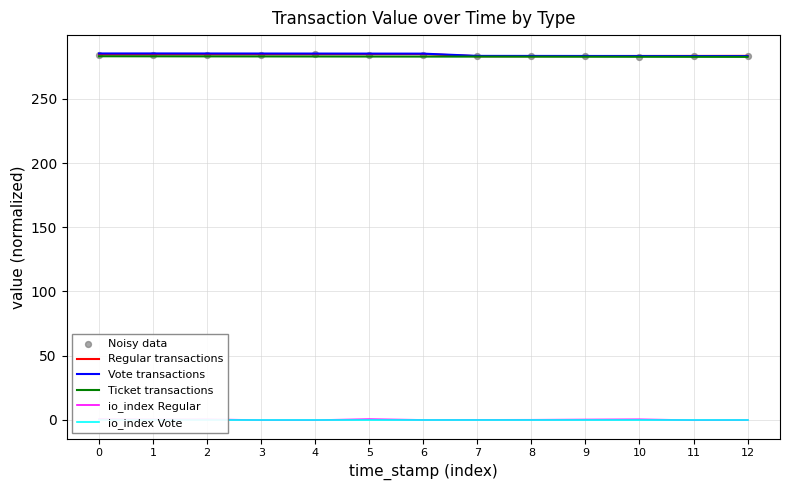

At which category is the sum across all series the highest?

2